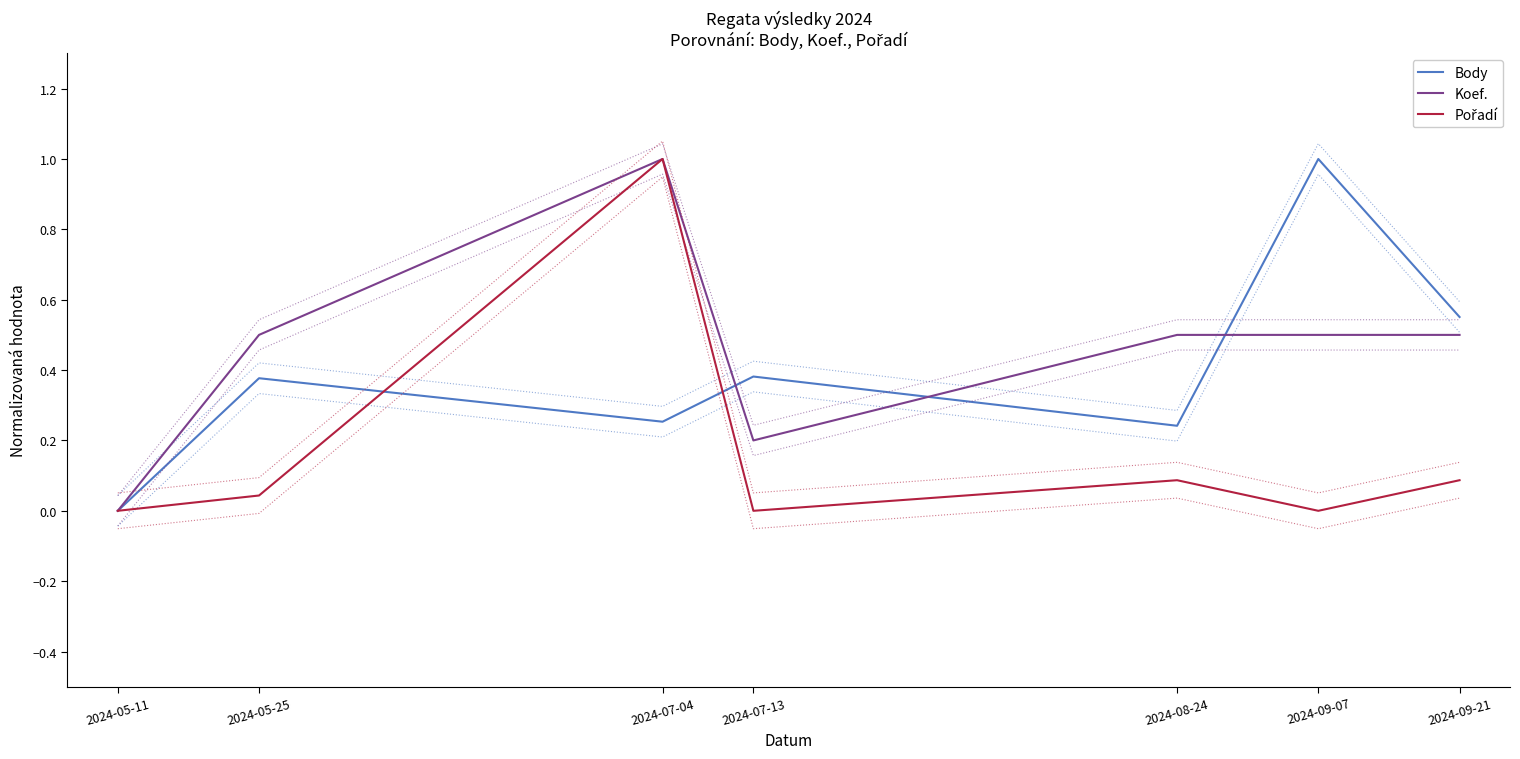

What is the difference between the highest and lowest values at 2024-07-13?

0.4